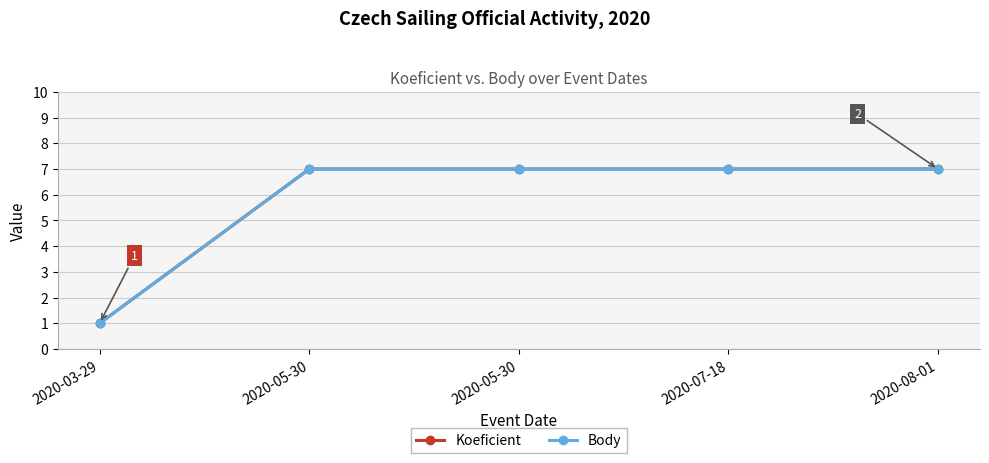

True or false: Body has more than 2 points higher than both neighbors.

False